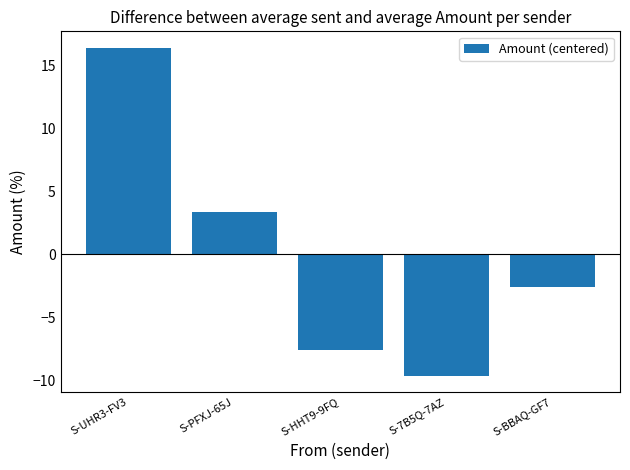

Count the number of data series in this chart.

1